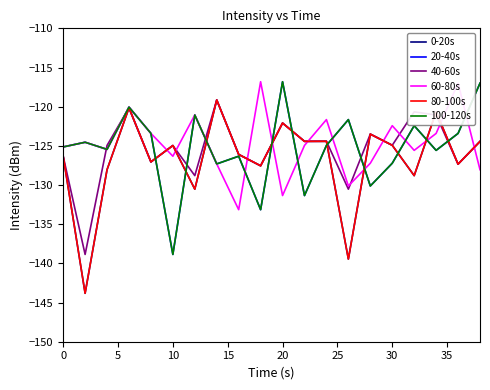

Does the chart have visible grid lines?

No